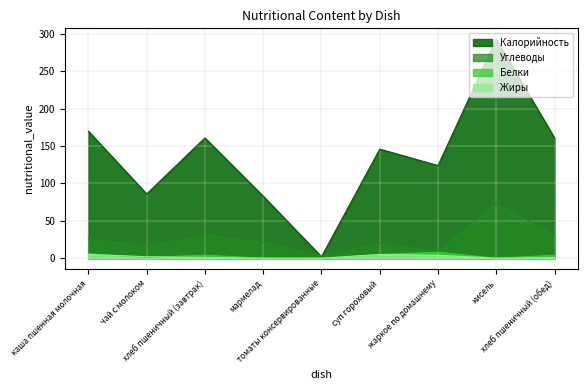

What is the label of the 3rd point from the right?

жаркое по домашнему